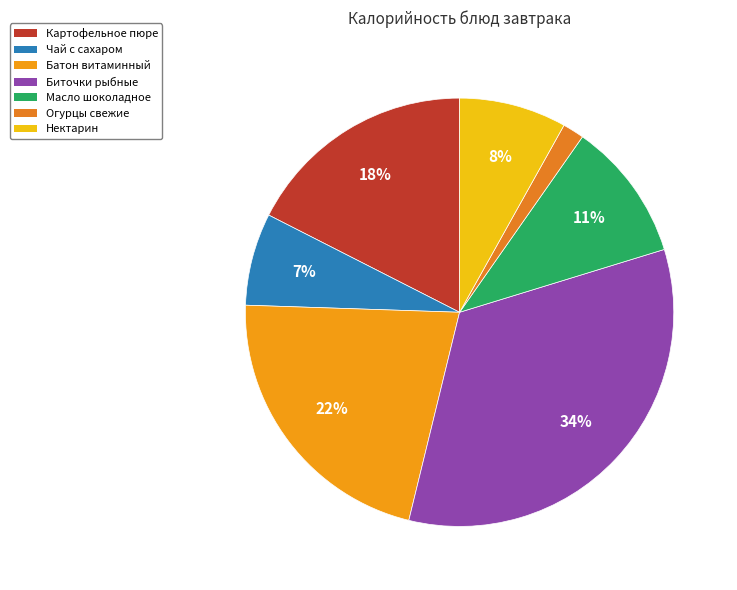

How many segments does this pie chart have?

7